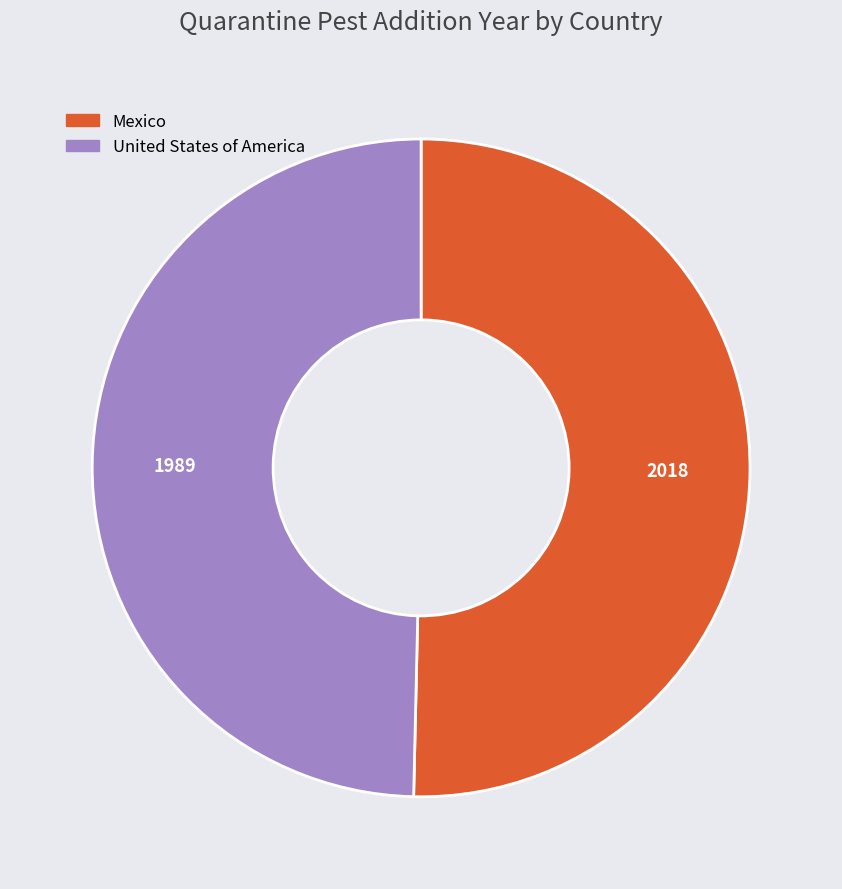

True or false: Mexico accounts for 50% of the total.

True